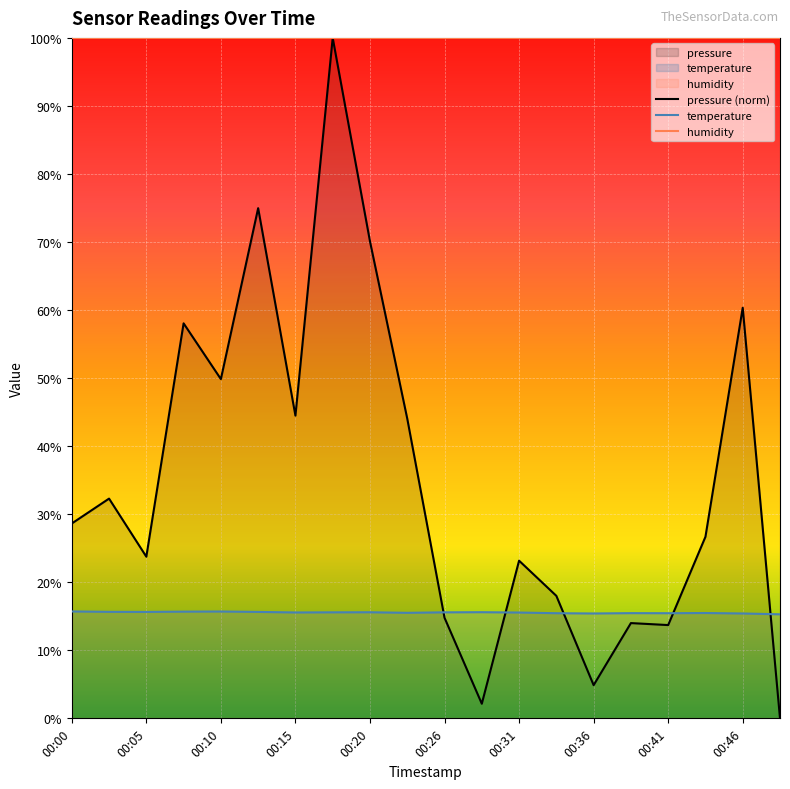

The pressure series shows 0.0 at 00:49. True or false?

True